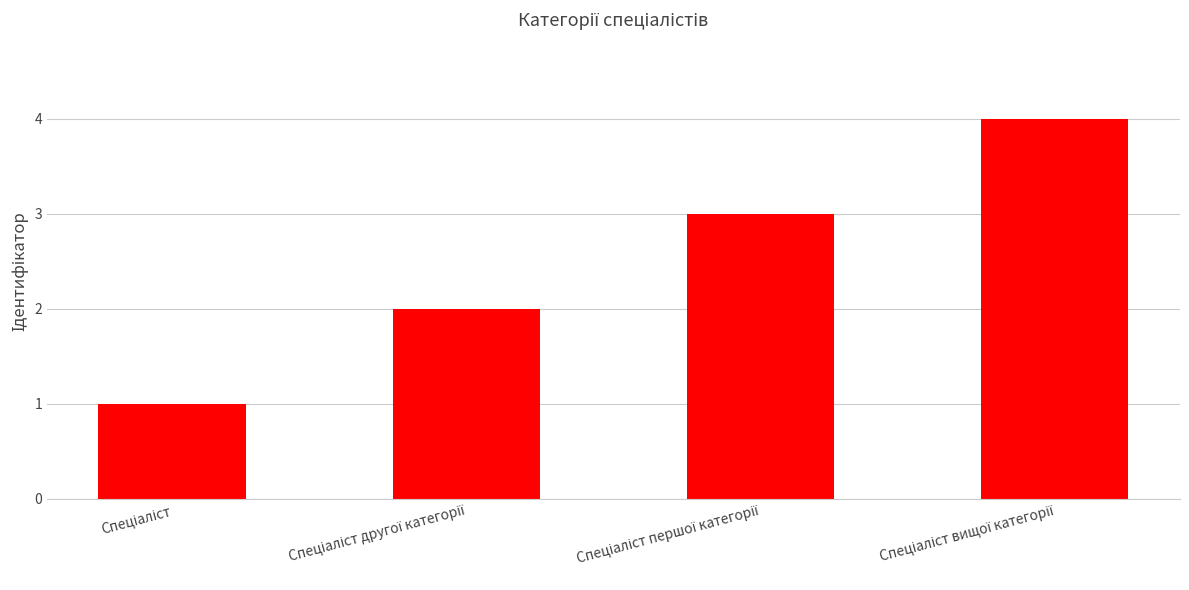

How many values are below 3?

2